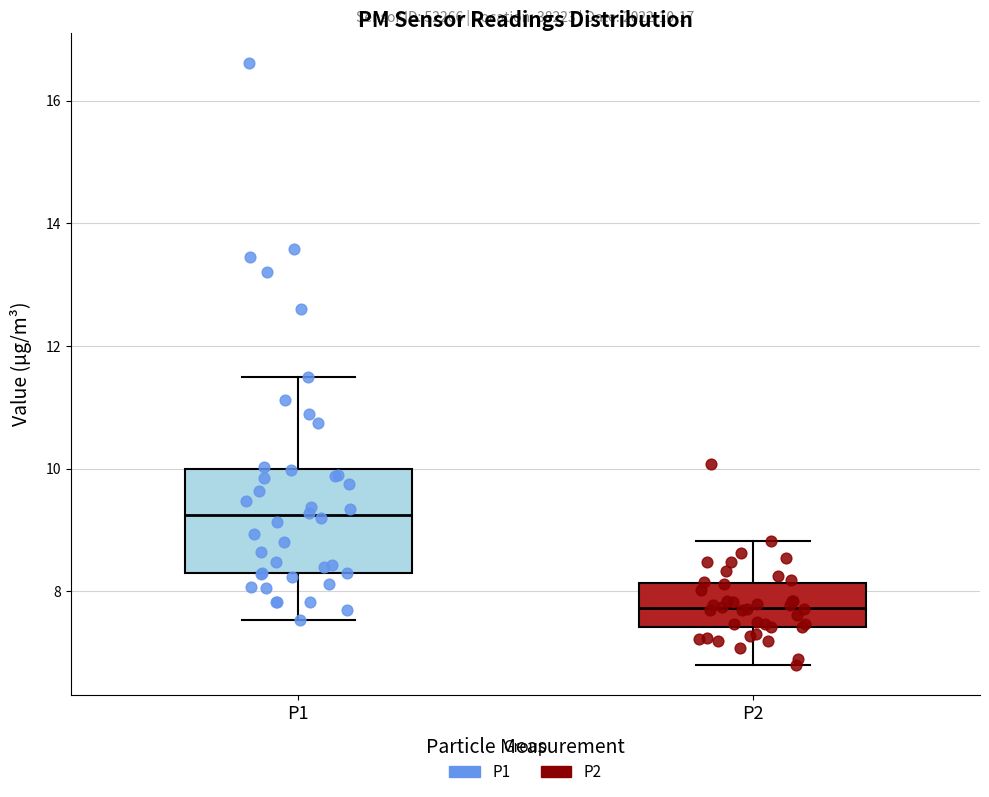

Which box's median line is the lowest?

P2